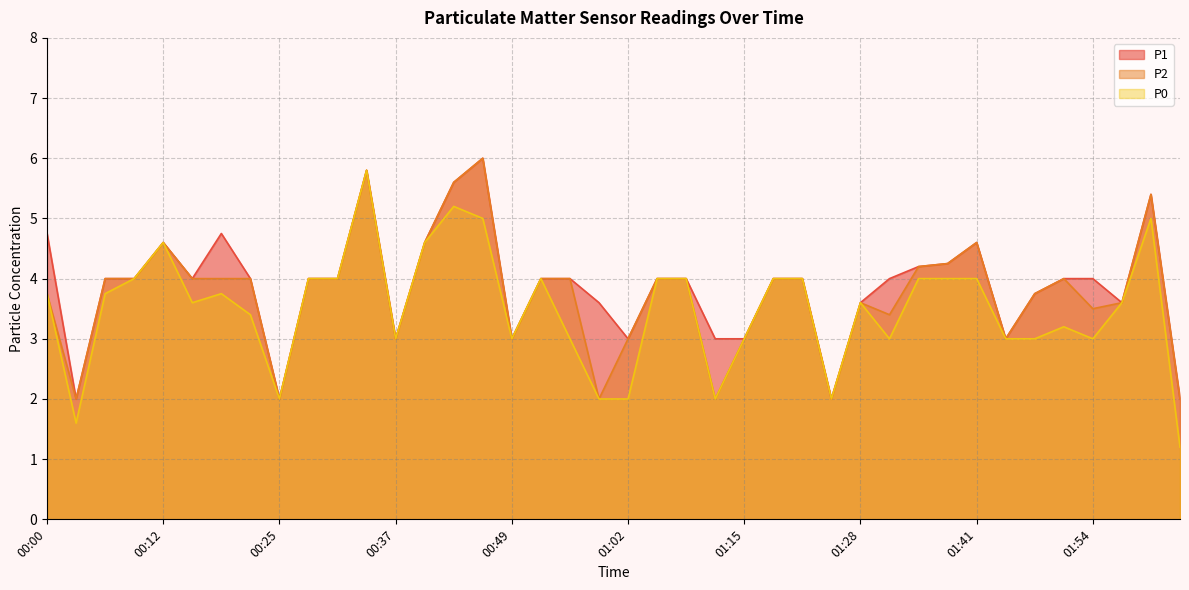

Reading left to right, what are all the values shown in this chart?

P1: 00:00=4.8	00:03=2.0	00:06=4.0	00:09=4.0	00:12=4.6	00:15=4.0	00:19=4.8	00:22=4.0	00:25=2.0	00:28=4.0	00:31=4.0	00:34=5.8	00:37=3.0	00:40=4.6	00:43=5.6	00:46=6.0	00:49=3.0	00:52=4.0	00:55=4.0	00:59=3.6	01:02=3.0	01:05=4.0	01:08=4.0	01:12=3.0	01:15=3.0	01:18=4.0	01:21=4.0	01:25=2.0	01:28=3.6	01:31=4.0	01:35=4.2	01:38=4.2	01:41=4.6	01:44=3.0	01:47=3.8	01:50=4.0	01:54=4.0	01:57=3.6	02:00=5.4	02:03=2.0
P2: 00:00=3.8	00:03=2.0	00:06=4.0	00:09=4.0	00:12=4.6	00:15=4.0	00:19=4.0	00:22=4.0	00:25=2.0	00:28=4.0	00:31=4.0	00:34=5.8	00:37=3.0	00:40=4.6	00:43=5.6	00:46=6.0	00:49=3.0	00:52=4.0	00:55=4.0	00:59=2.0	01:02=3.0	01:05=4.0	01:08=4.0	01:12=2.0	01:15=3.0	01:18=4.0	01:21=4.0	01:25=2.0	01:28=3.6	01:31=3.4	01:35=4.2	01:38=4.2	01:41=4.6	01:44=3.0	01:47=3.8	01:50=4.0	01:54=3.5	01:57=3.6	02:00=5.4	02:03=2.0
P0: 00:00=3.8	00:03=1.6	00:06=3.8	00:09=4.0	00:12=4.6	00:15=3.6	00:19=3.8	00:22=3.4	00:25=2.0	00:28=4.0	00:31=4.0	00:34=5.8	00:37=3.0	00:40=4.6	00:43=5.2	00:46=5.0	00:49=3.0	00:52=4.0	00:55=3.0	00:59=2.0	01:02=2.0	01:05=4.0	01:08=4.0	01:12=2.0	01:15=3.0	01:18=4.0	01:21=4.0	01:25=2.0	01:28=3.6	01:31=3.0	01:35=4.0	01:38=4.0	01:41=4.0	01:44=3.0	01:47=3.0	01:50=3.2	01:54=3.0	01:57=3.6	02:00=5.0	02:03=1.2